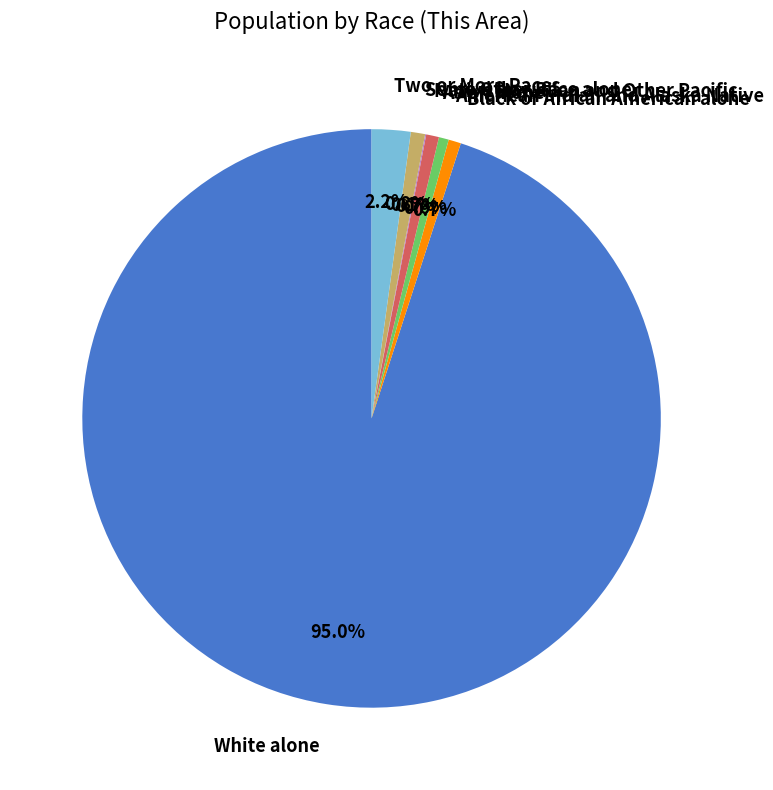

Which category has the biggest portion of the pie?

White alone